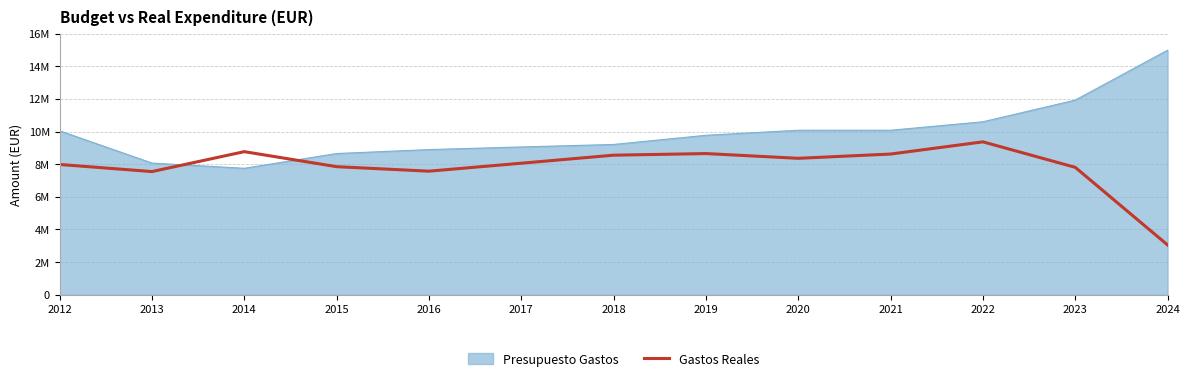

What are all the series names shown in the legend?

Presupuesto Gastos, Gastos Reales